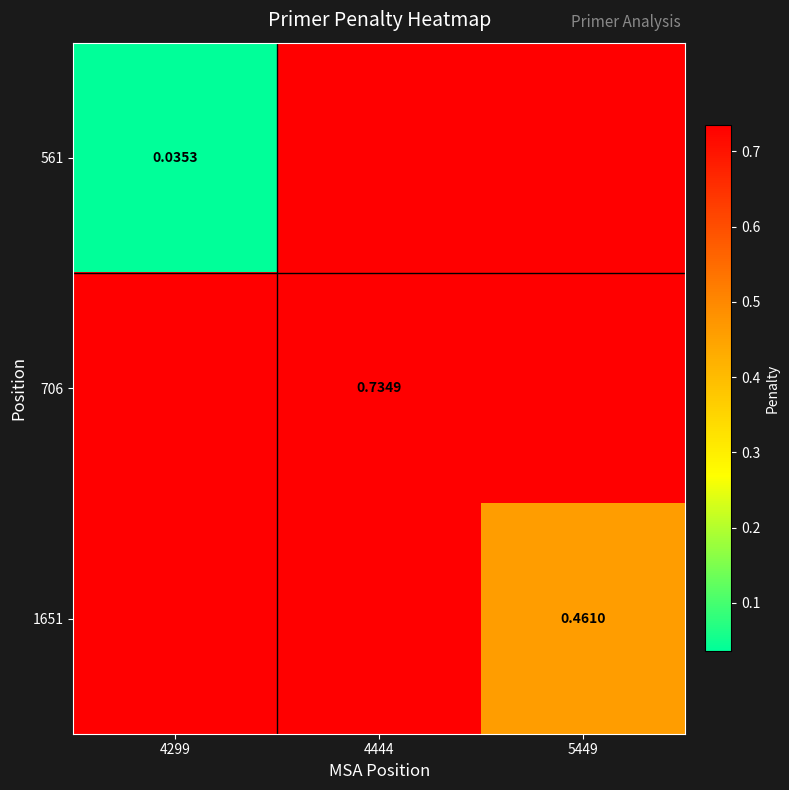

At which category is the sum across all series the highest?

4444